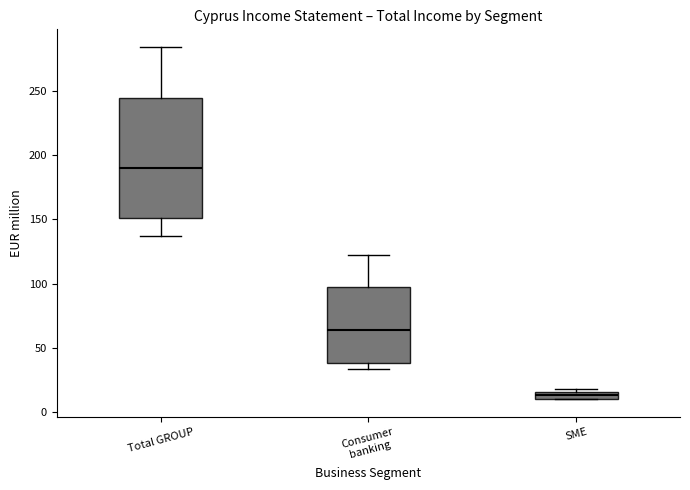

Which box is the tallest, from its lower edge to its upper edge?

Total GROUP